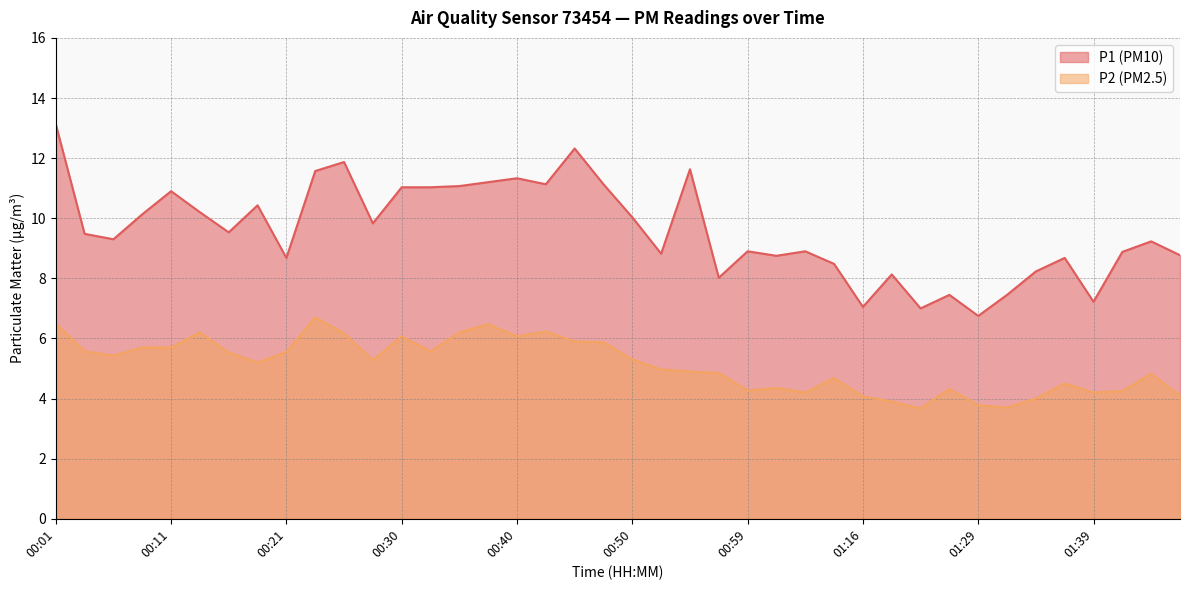

Is the value of P2 at 00:35 greater than the value of P1 at 00:50?

No